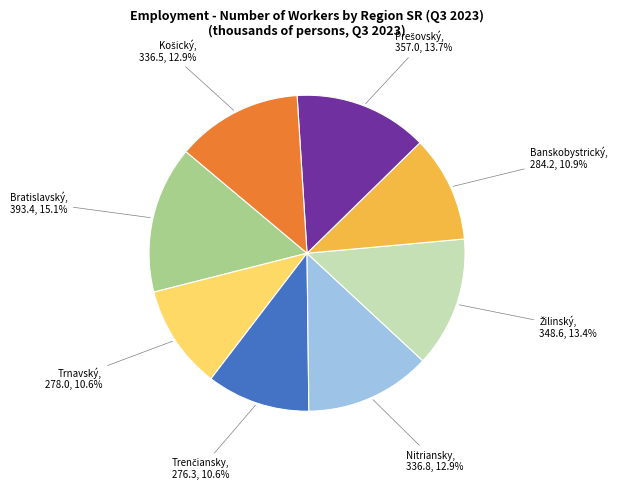

What is the largest slice in the pie chart?

Bratislavský